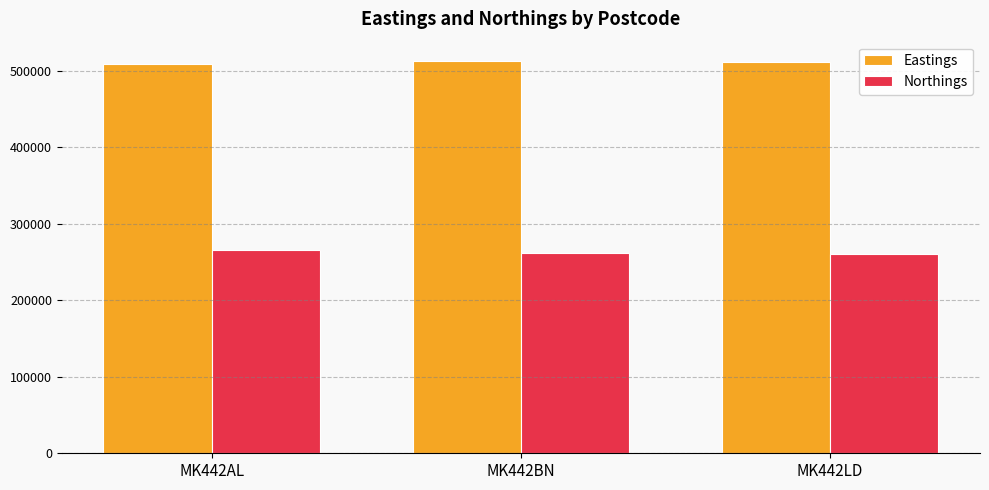

Rank the series by their maximum value, from lowest to highest.

Northings, Eastings